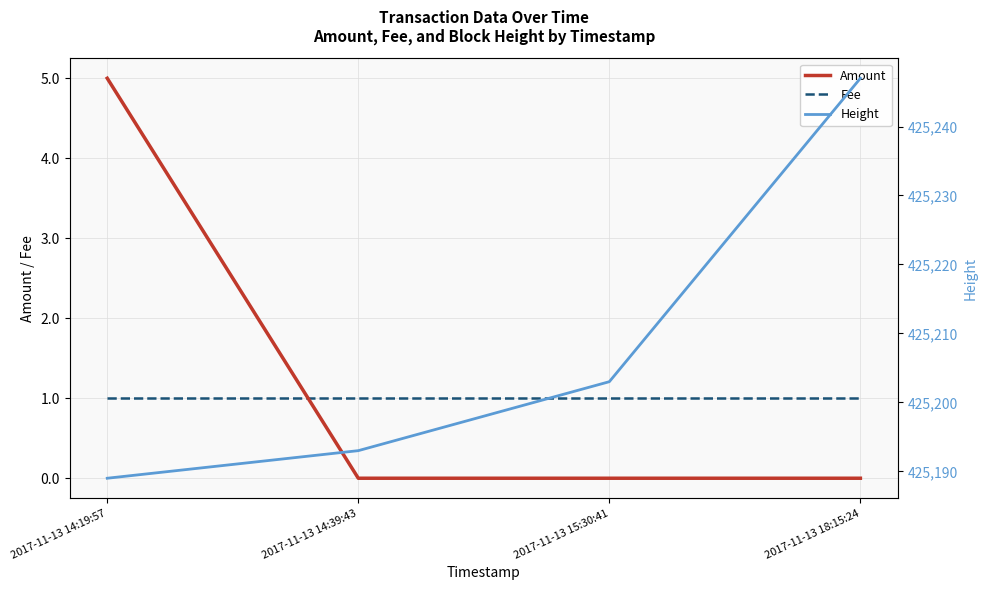

Does the chart have visible grid lines?

Yes